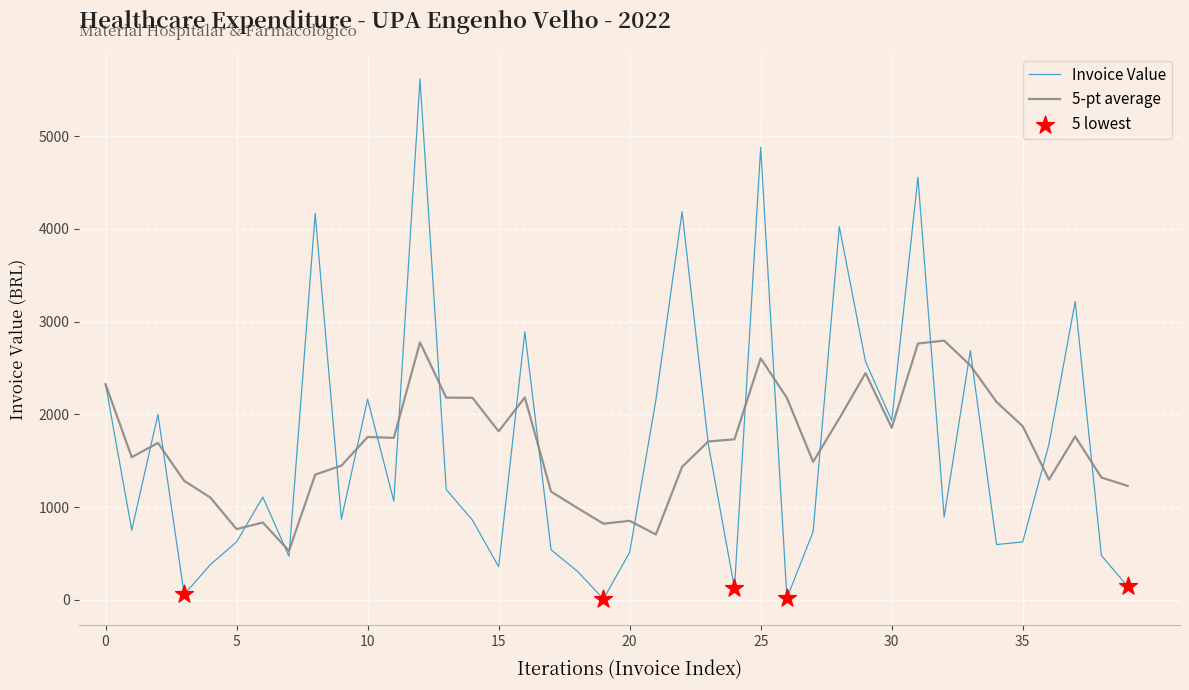

Which series has the widest spread of values?

Invoice Value